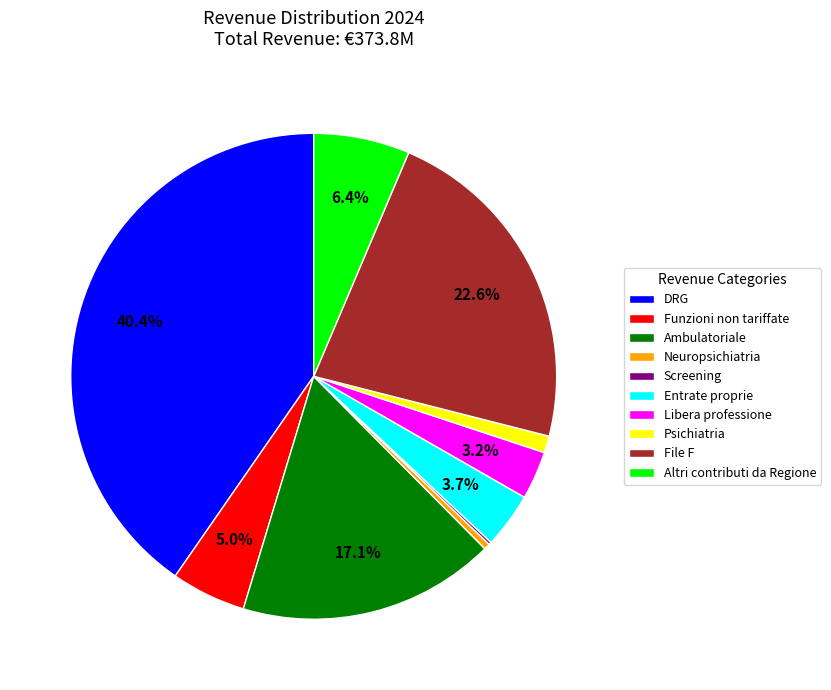

True or false: Ambulatoriale accounts for 17% of the total.

True